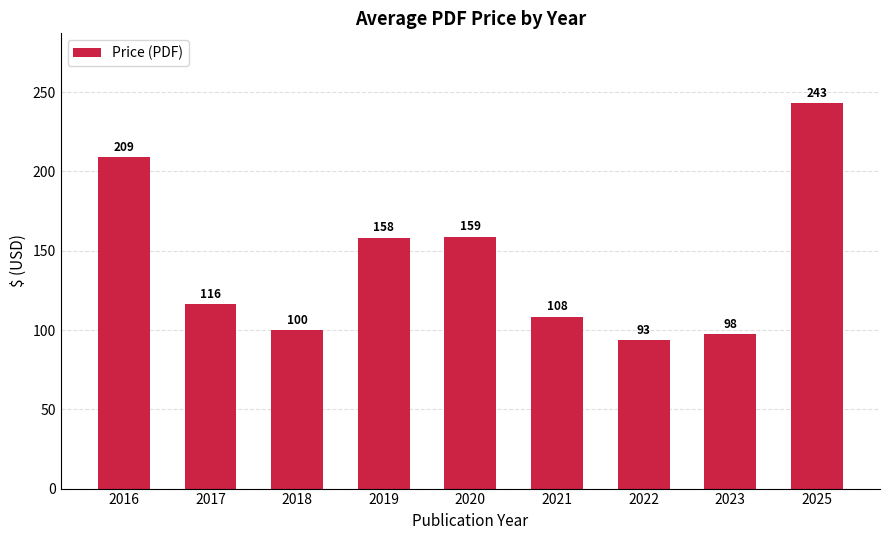

The chart shows a value of 68.4 at 2021. True or false?

False